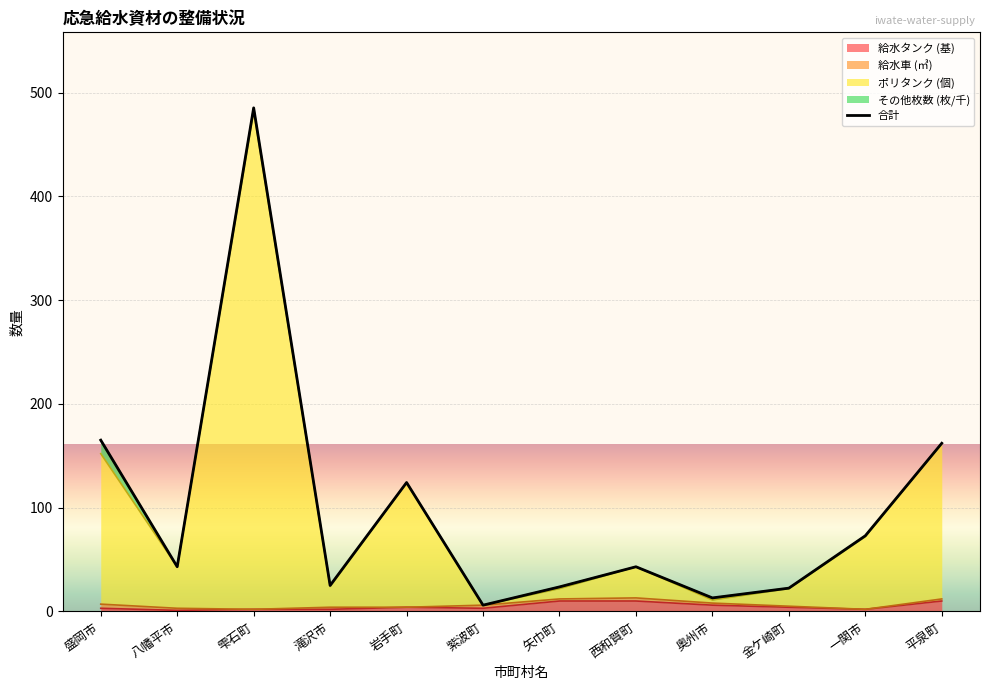

What is the sum of all values?

1185.2